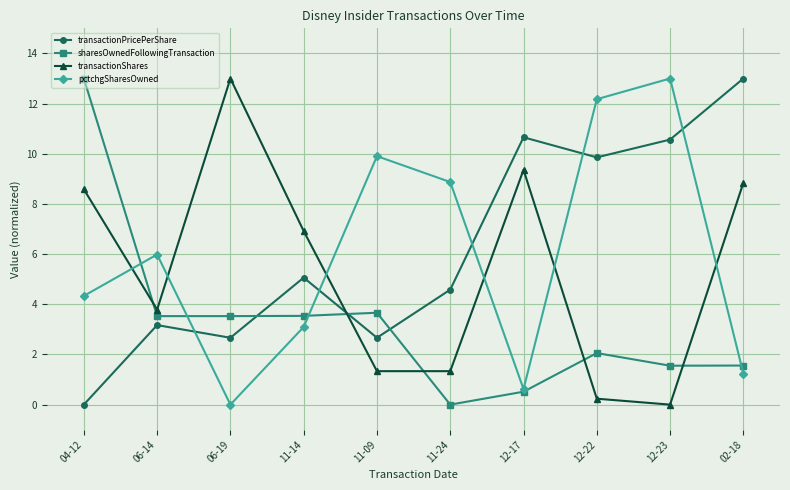

Which series ends up on top after the final intersection of transactionPricePerShare and pctchgSharesOwned?

transactionPricePerShare